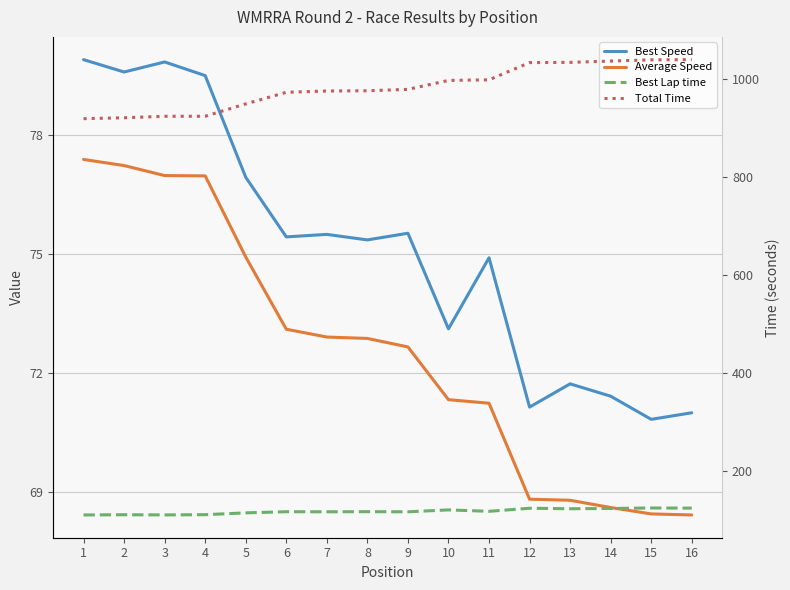

What is the difference between the highest and lowest values at 4?

847.3